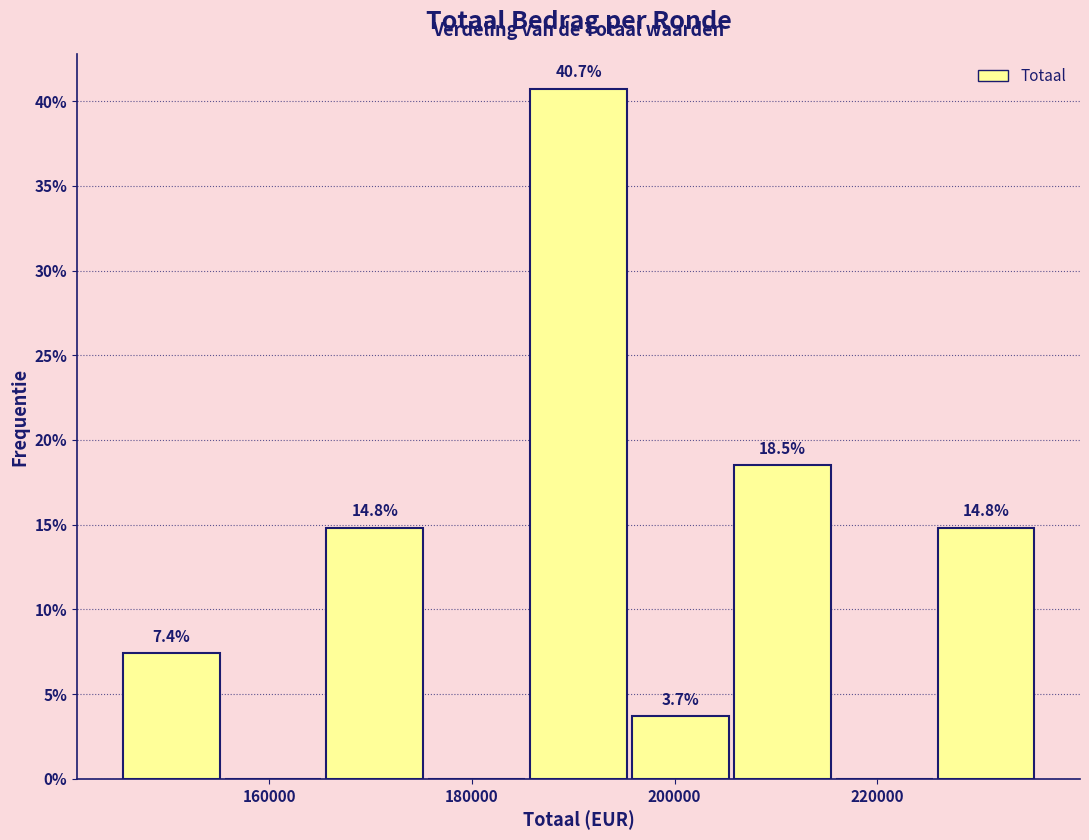

Which range on the x-axis has the tallest bar?

186000 to 196000